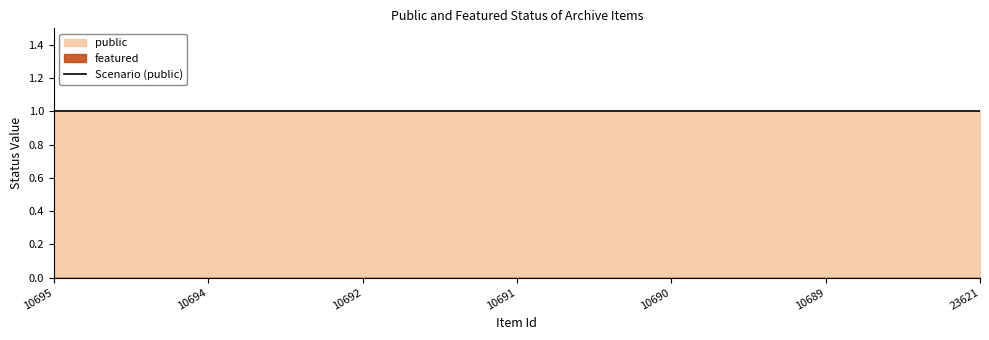

What is the minimum value for public?

1